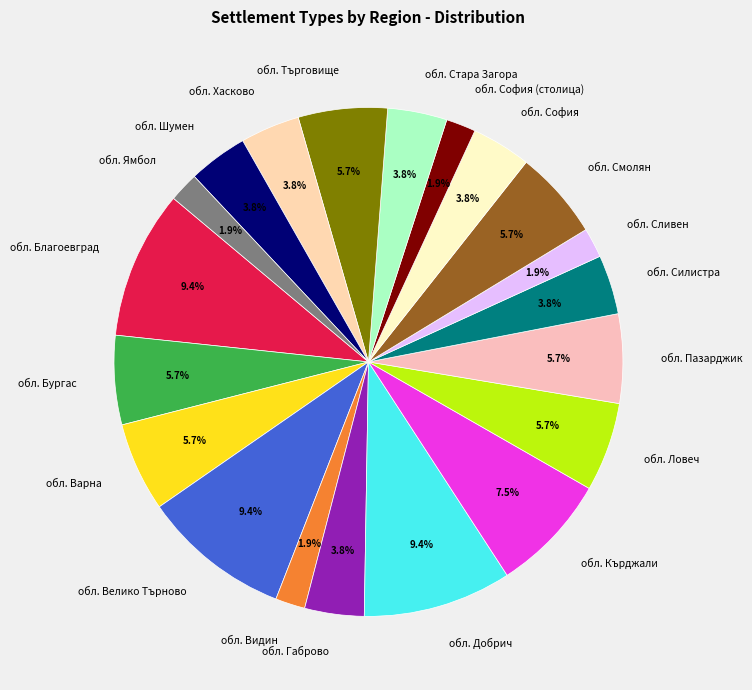

What is the ratio of the value at обл. Габрово to the value at обл. Търговище?

0.7